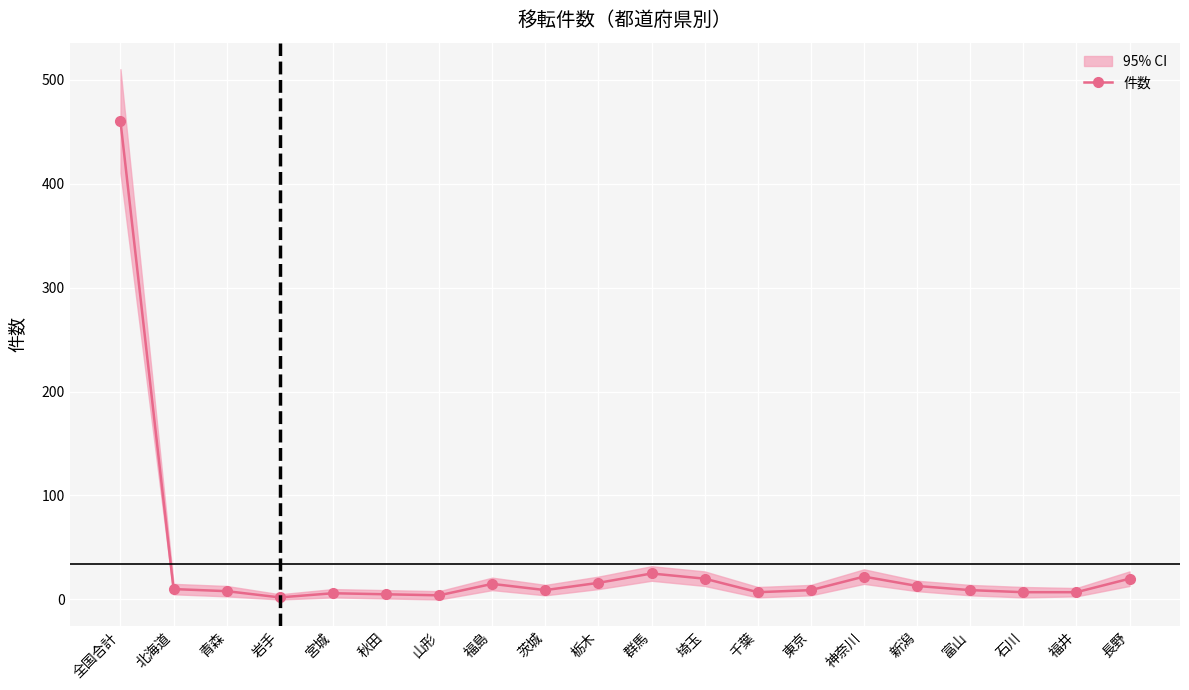

Which has a higher value, 岩手 or 東京?

東京